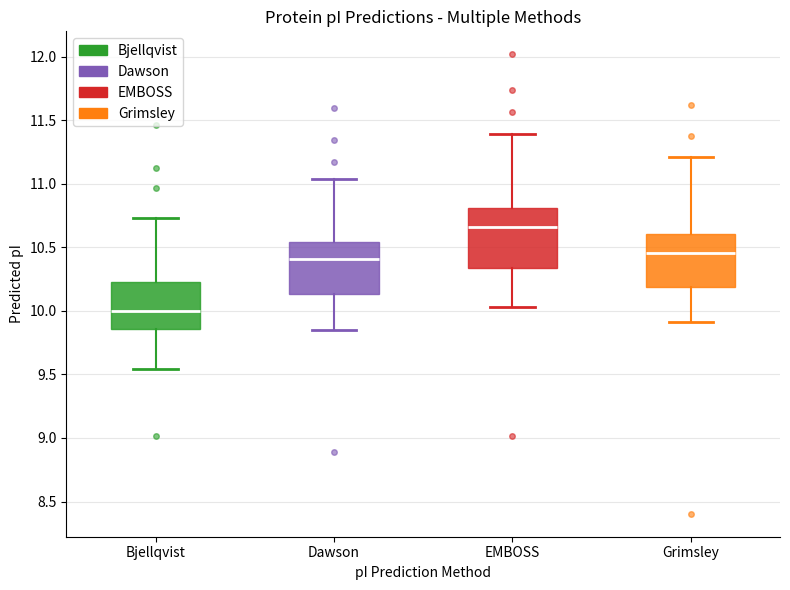

Reading left to right, read every box against the y-axis: the position of its median line, the range the box covers, and the ends of its whiskers. The values are not printed on the chart, so give them approximately, as read against the axis.

Bjellqvist: median 10.00, box 9.85 to 10.25, whiskers 9.55 to 10.75
Dawson: median 10.40, box 10.15 to 10.55, whiskers 9.85 to 11.05
EMBOSS: median 10.65, box 10.35 to 10.80, whiskers 10.05 to 11.40
Grimsley: median 10.45, box 10.20 to 10.60, whiskers 9.90 to 11.20